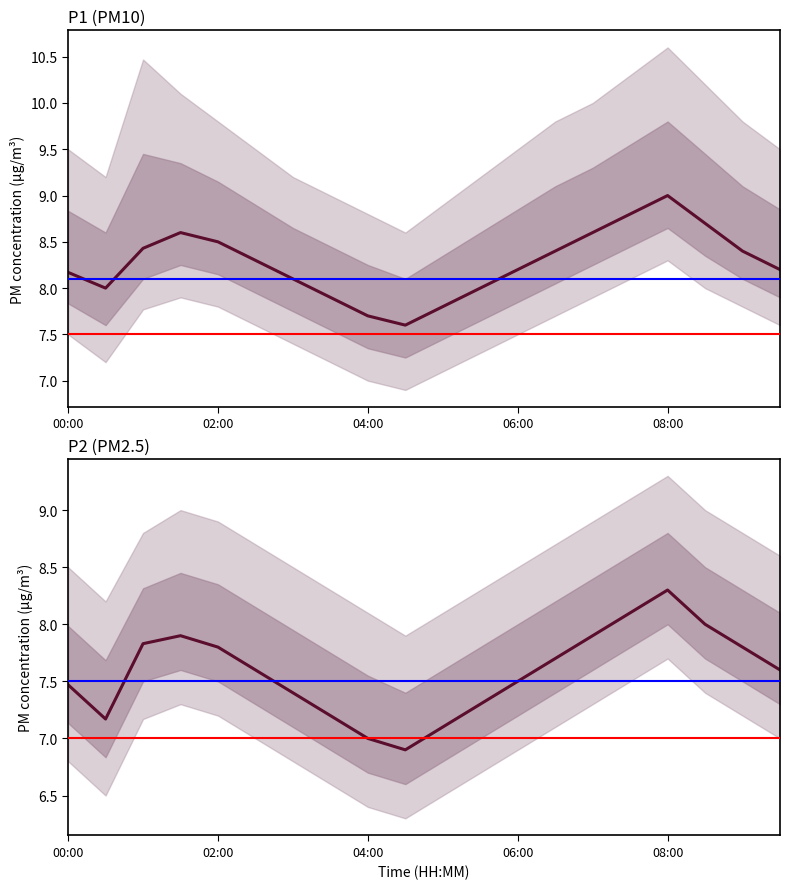

What is the value of the P2 point at the 18th from the left?

8.0